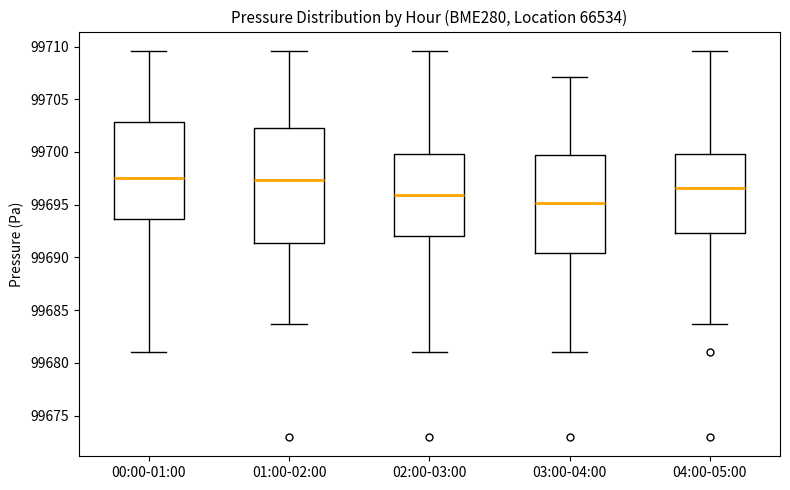

Reading left to right, read every box against the y-axis: the position of its median line, the range the box covers, and the ends of its whiskers. The values are not printed on the chart, so give them approximately, as read against the axis.

00:00-01:00: median 99697.5, box 99693.5 to 99703.0, whiskers 99681.0 to 99709.5
01:00-02:00: median 99697.5, box 99691.5 to 99702.5, whiskers 99683.5 to 99709.5
02:00-03:00: median 99696.0, box 99692.0 to 99700.0, whiskers 99681.0 to 99709.5
03:00-04:00: median 99695.0, box 99690.5 to 99700.0, whiskers 99681.0 to 99707.0
04:00-05:00: median 99696.5, box 99692.5 to 99700.0, whiskers 99683.5 to 99709.5